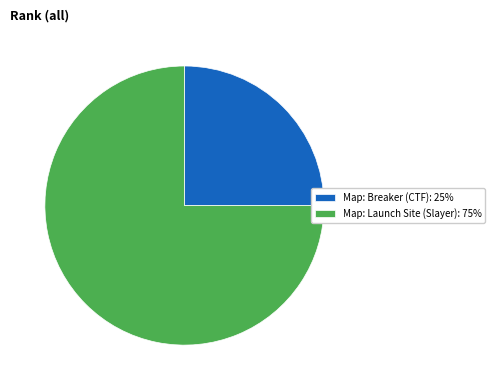

The Map: Breaker (CTF) slice represents 32% of the pie. True or false?

False